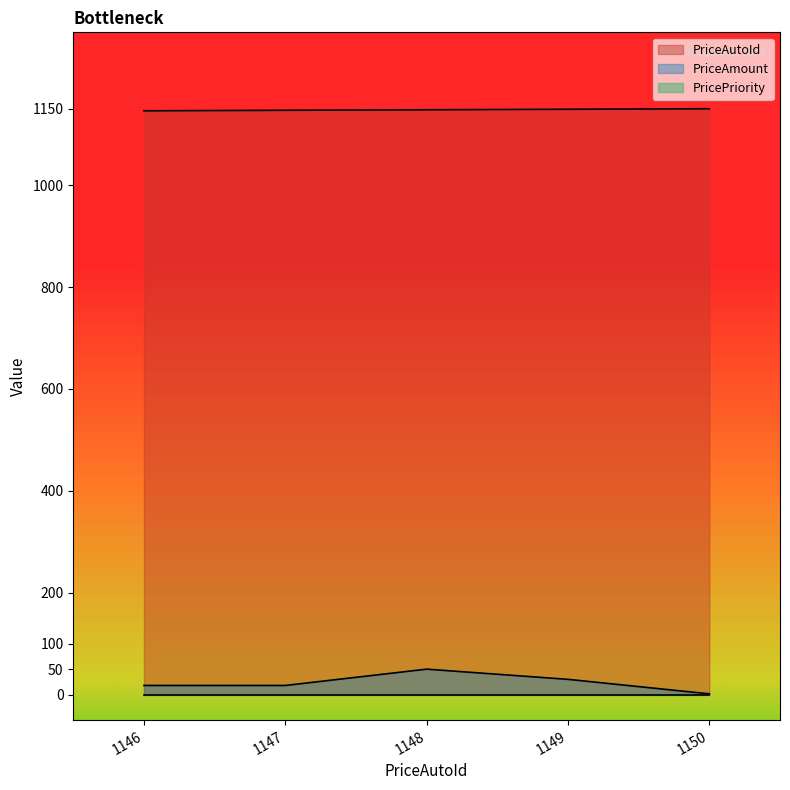

Does the chart have visible grid lines?

No